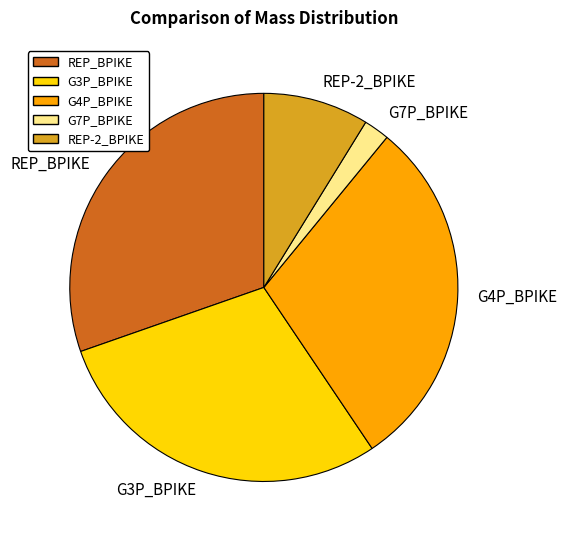

What is the smallest slice in the pie chart?

G7P_BPIKE